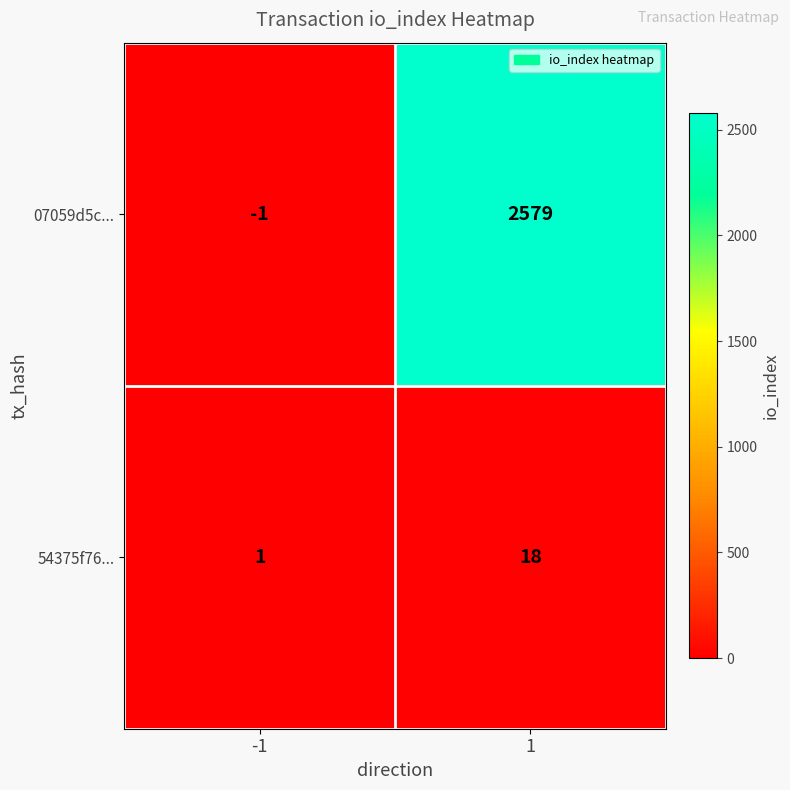

What is the spread (max minus min) of values at 1?

2561